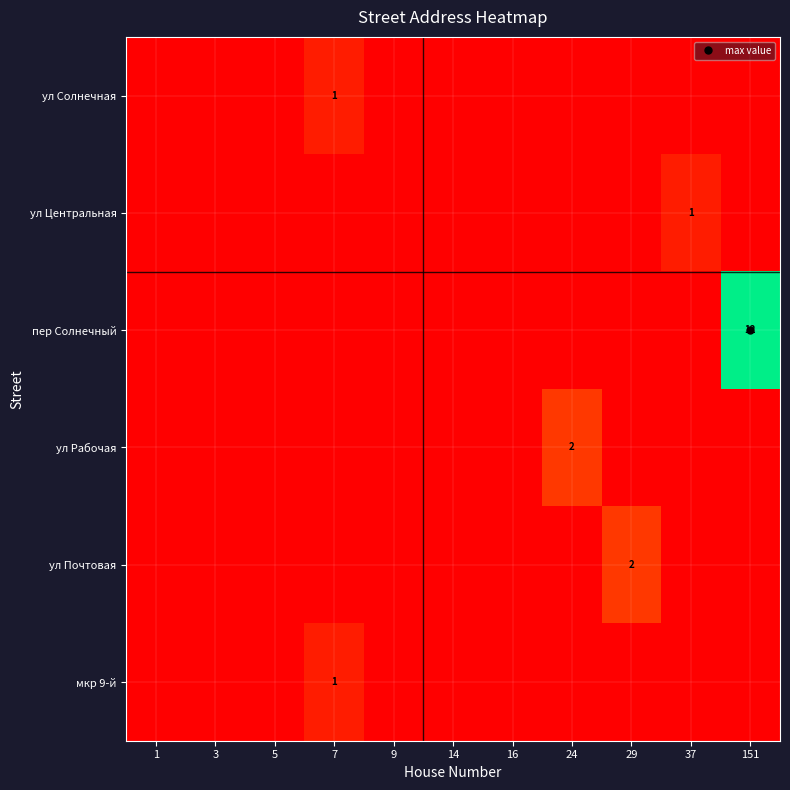

List the series in order of their peak value, highest first.

пер Солнечный, ул Рабочая, ул Почтовая, ул Солнечная, ул Центральная, мкр 9-й